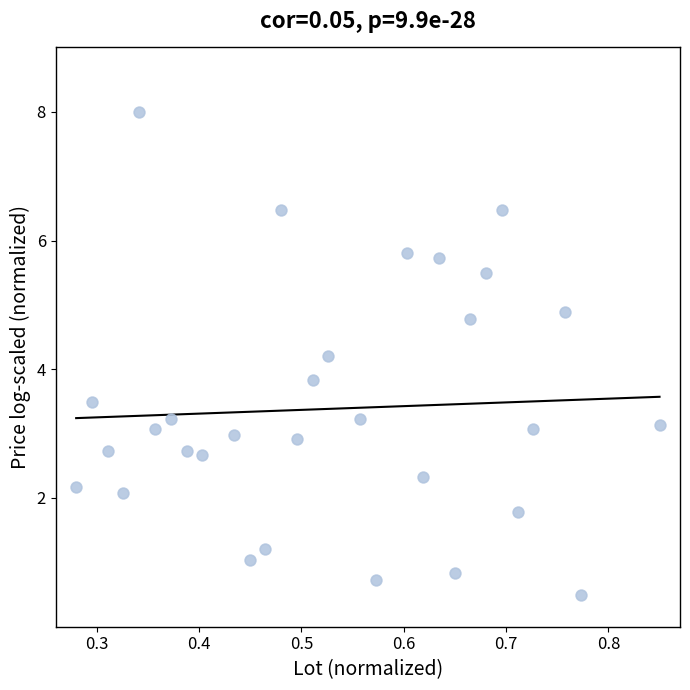

What is the range of Y values (max minus min)?

7.5